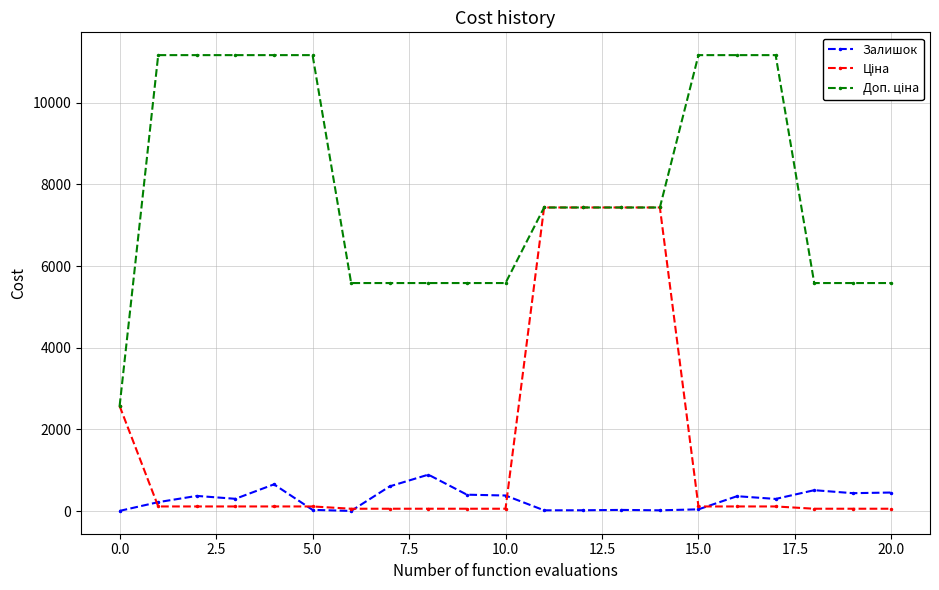

At how many categories does at least one series exceed 1483?

21